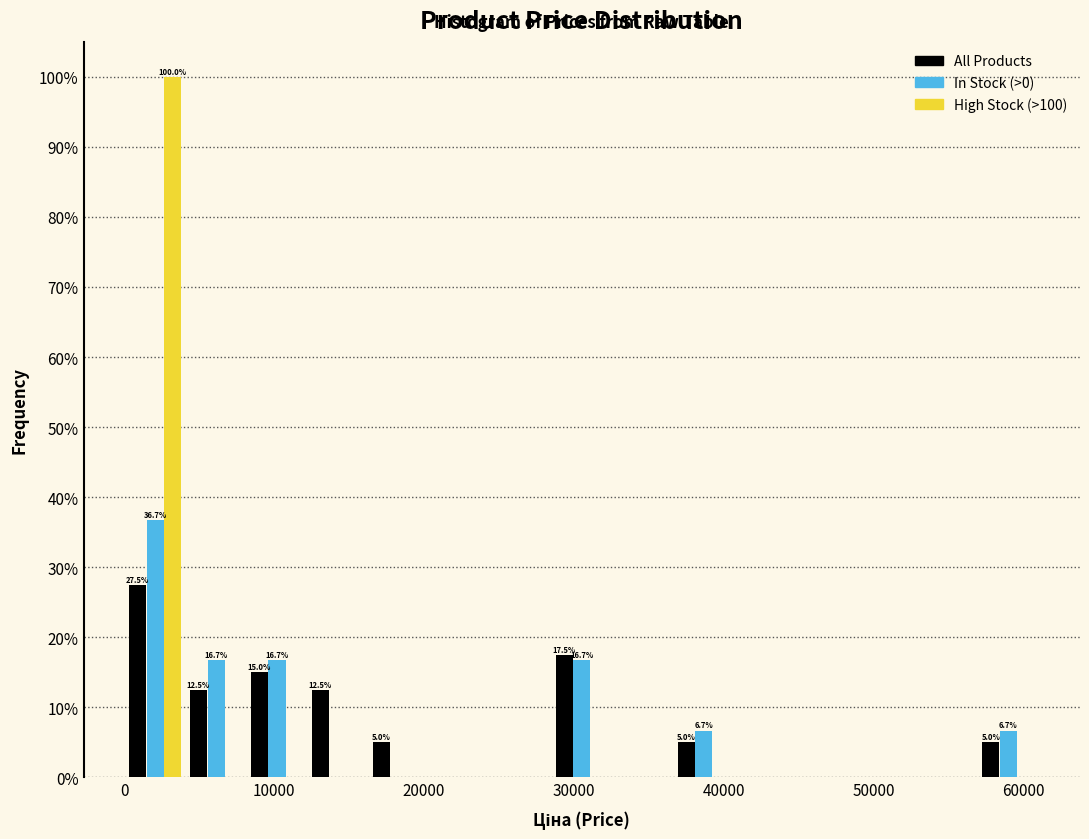

In the High Stock (>100) series, which range on the x-axis has the tallest bar?

0 to 4000